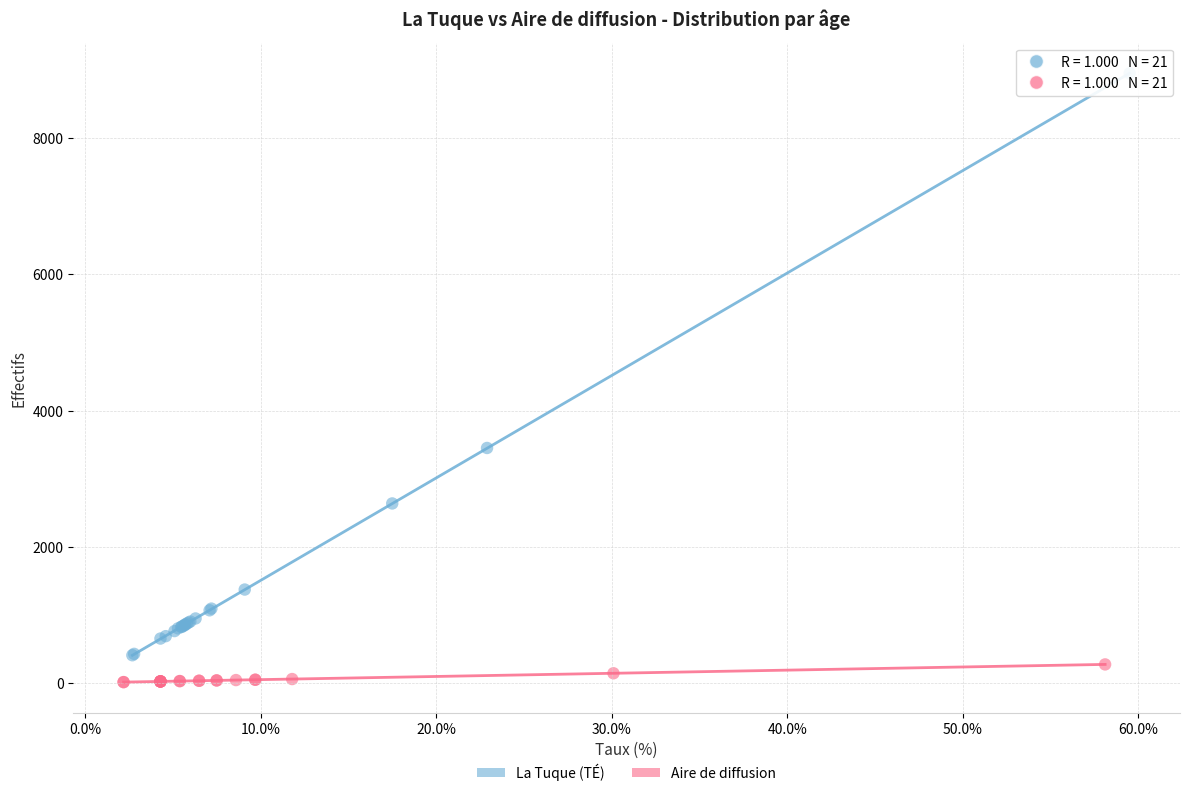

Which series has the widest spread of Y values?

La Tuque (TÉ)